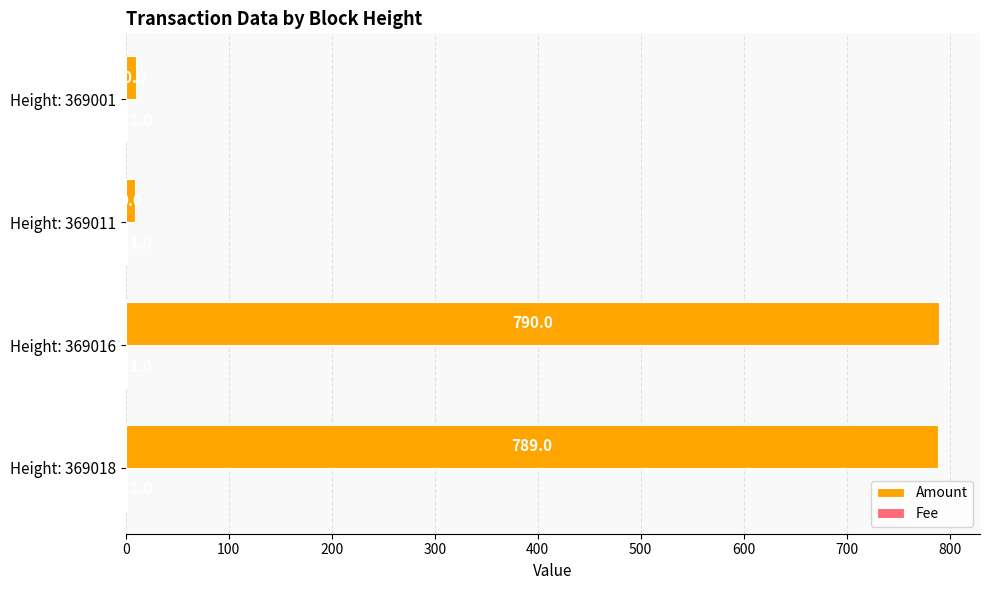

The value of Amount at Height: 369018 is 358. True or false?

False